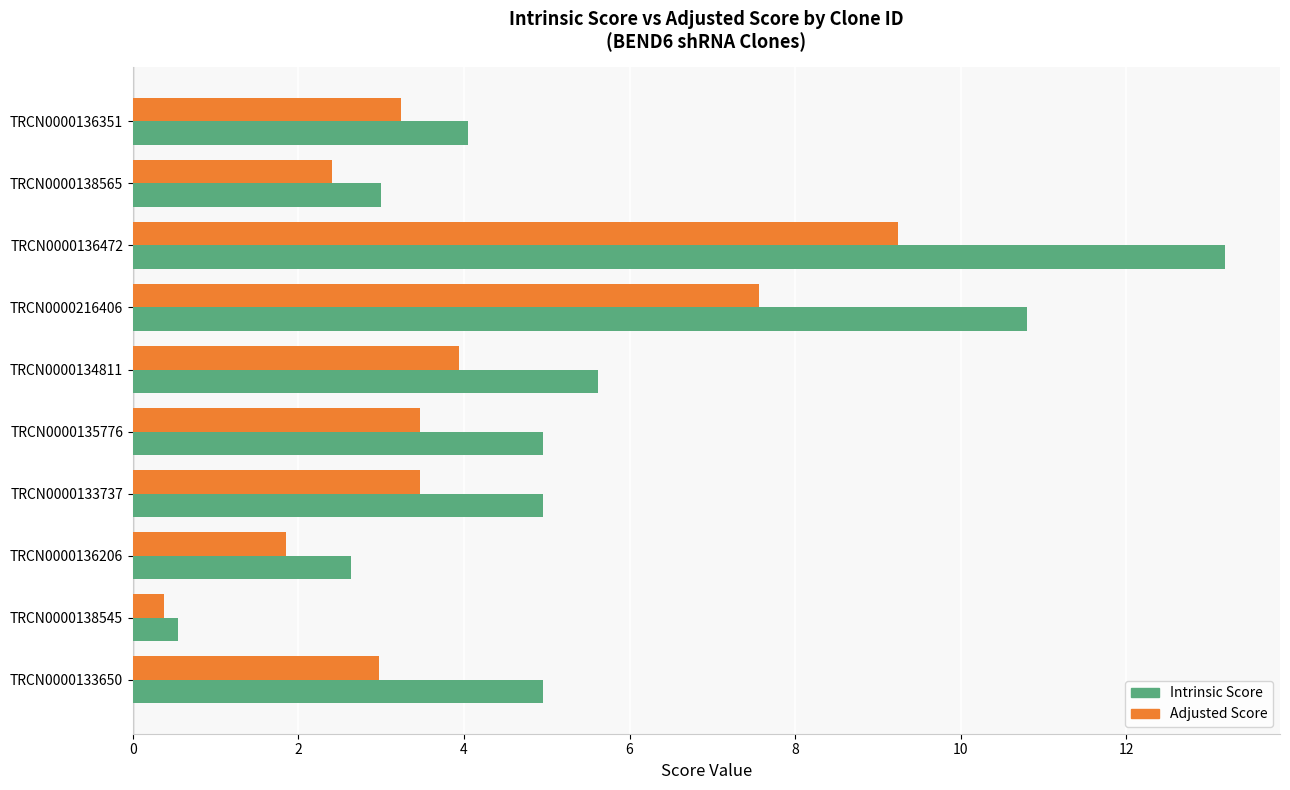

Rank the series at TRCN0000133737 from lowest to highest value.

Adjusted Score, Intrinsic Score